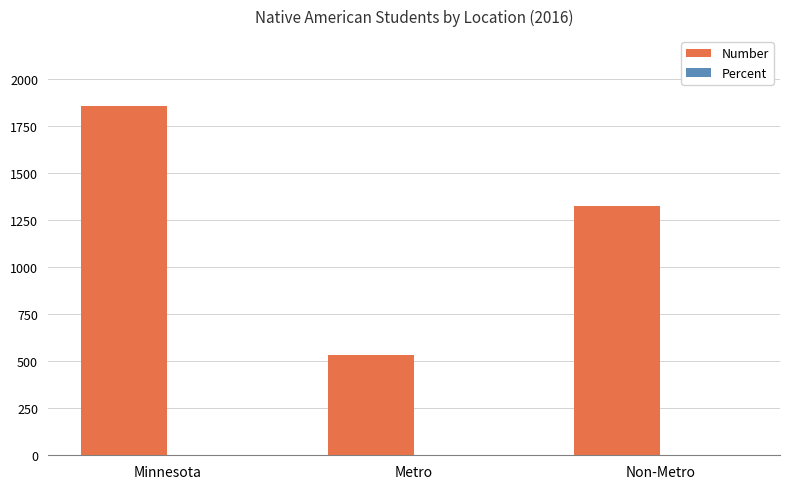

What is the average value of the Number series?

1236.7